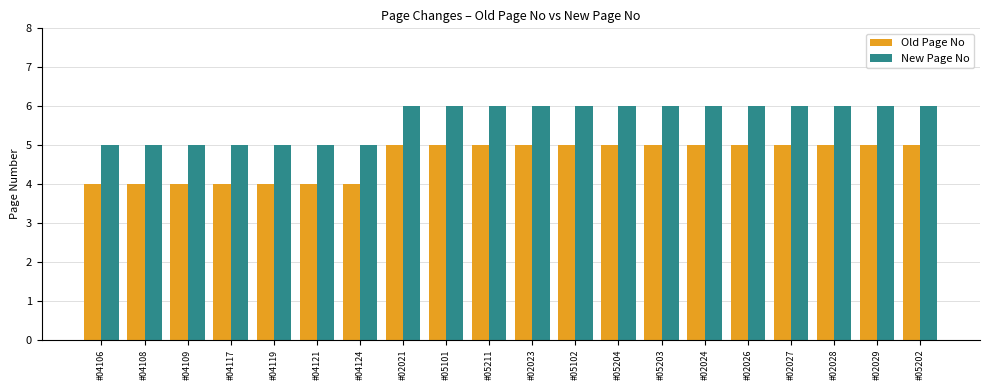

How many data points does each series have?

20